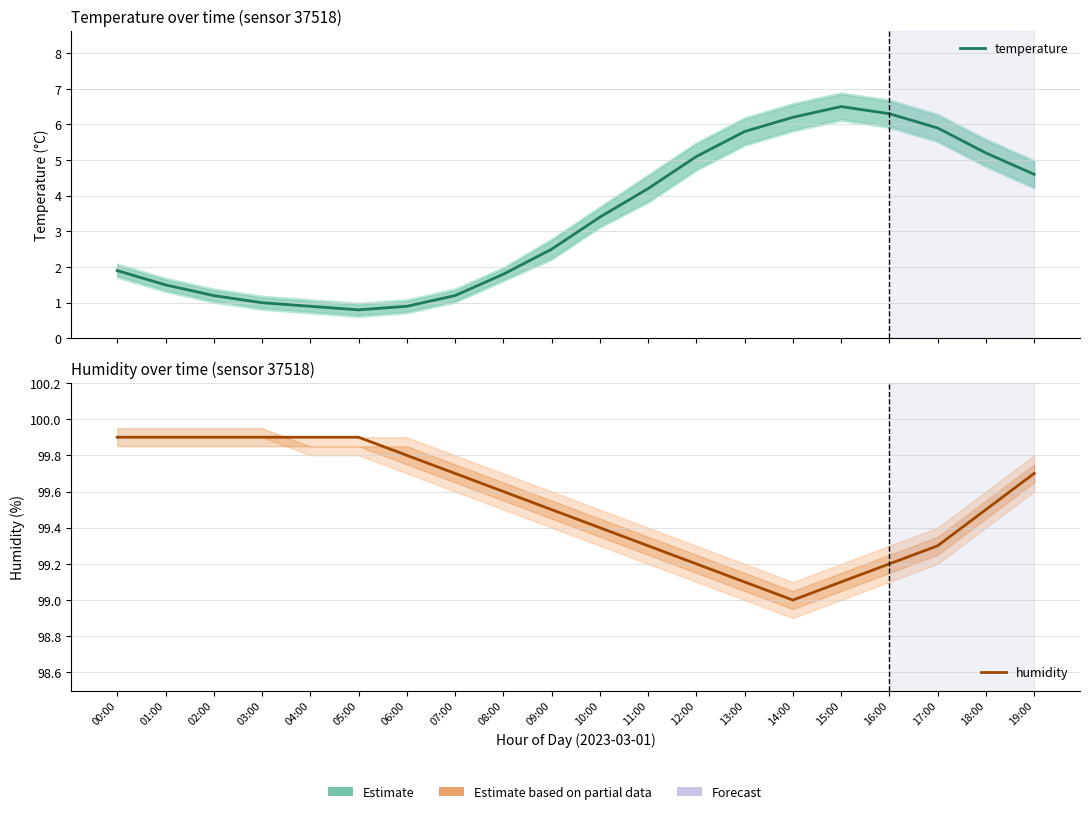

How many interior local valleys does the temperature series have?

1